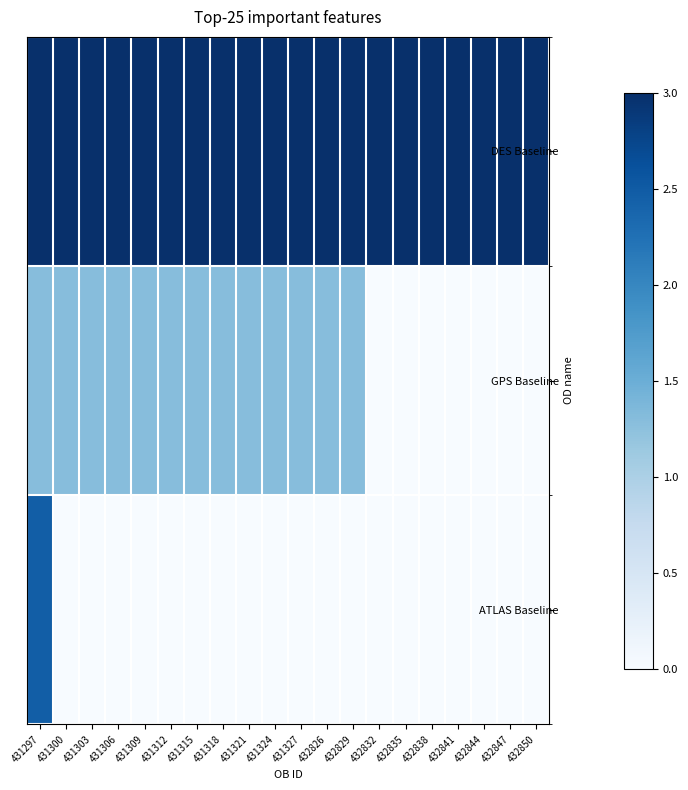

Reading right to left, what are all the values shown in this chart?

DES Baseline: 432850=3.0	432847=3.0	432844=3.0	432841=3.0	432838=3.0	432835=3.0	432832=3.0	432829=3.0	432826=3.0	431327=3.0	431324=3.0	431321=3.0	431318=3.0	431315=3.0	431312=3.0	431309=3.0	431306=3.0	431303=3.0	431300=3.0	431297=3.0
GPS Baseline: 432850=0.0	432847=0.0	432844=0.0	432841=0.0	432838=0.0	432835=0.0	432832=0.0	432829=1.3	432826=1.3	431327=1.3	431324=1.3	431321=1.3	431318=1.3	431315=1.3	431312=1.3	431309=1.3	431306=1.3	431303=1.3	431300=1.3	431297=1.3
ATLAS Baseline: 432850=0.0	432847=0.0	432844=0.0	432841=0.0	432838=0.0	432835=0.0	432832=0.0	432829=0.0	432826=0.0	431327=0.0	431324=0.0	431321=0.0	431318=0.0	431315=0.0	431312=0.0	431309=0.0	431306=0.0	431303=0.0	431300=0.0	431297=2.5